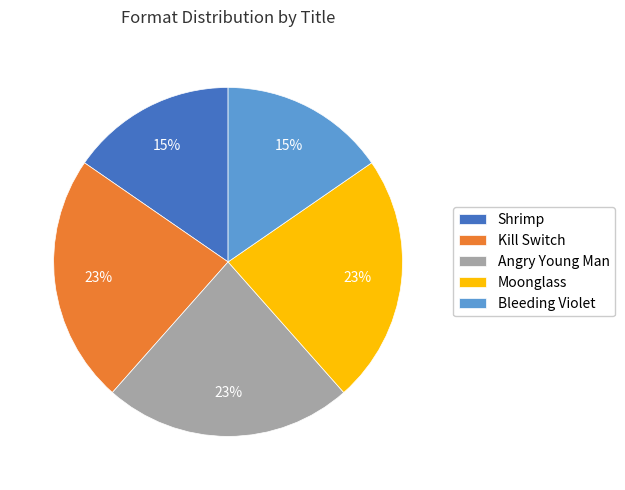

How many segments does this pie chart have?

5